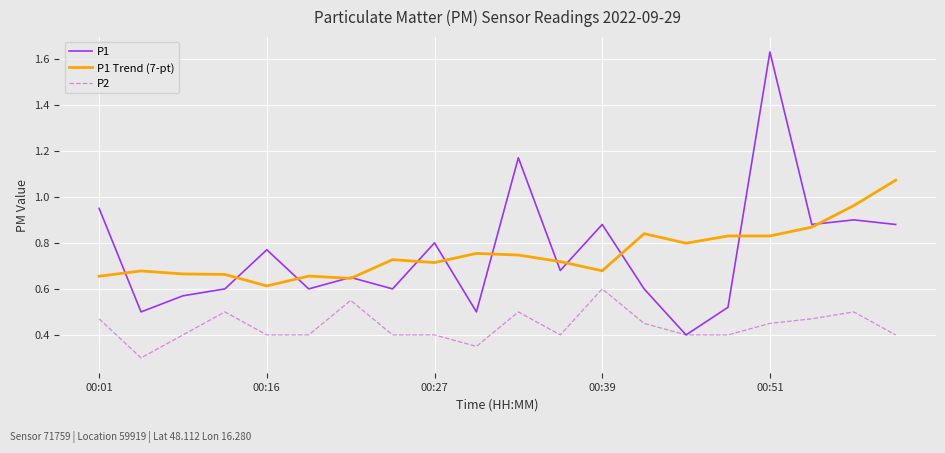

Which series has the largest range (max minus min)?

P1